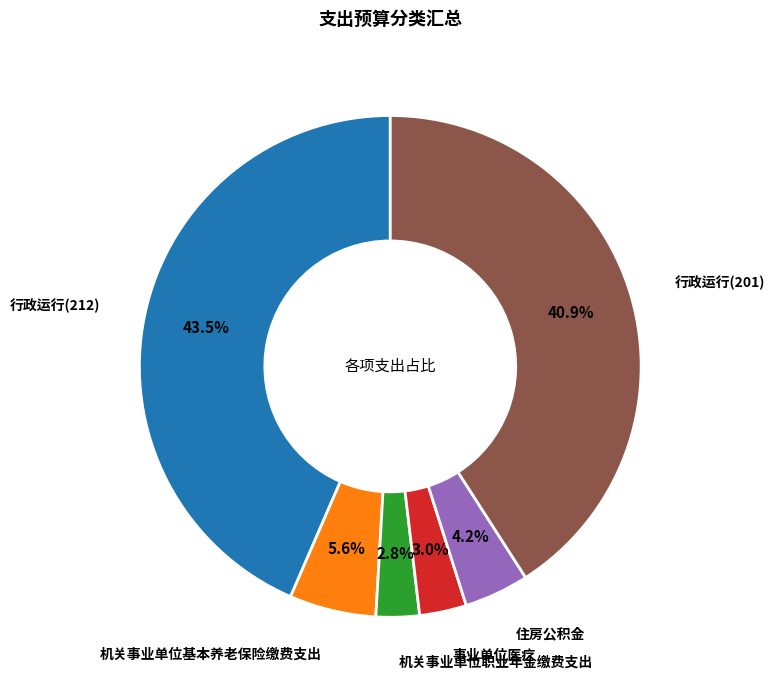

To the nearest percent, what percentage of the pie is 机关事业单位基本养老保险缴费支出?

6%